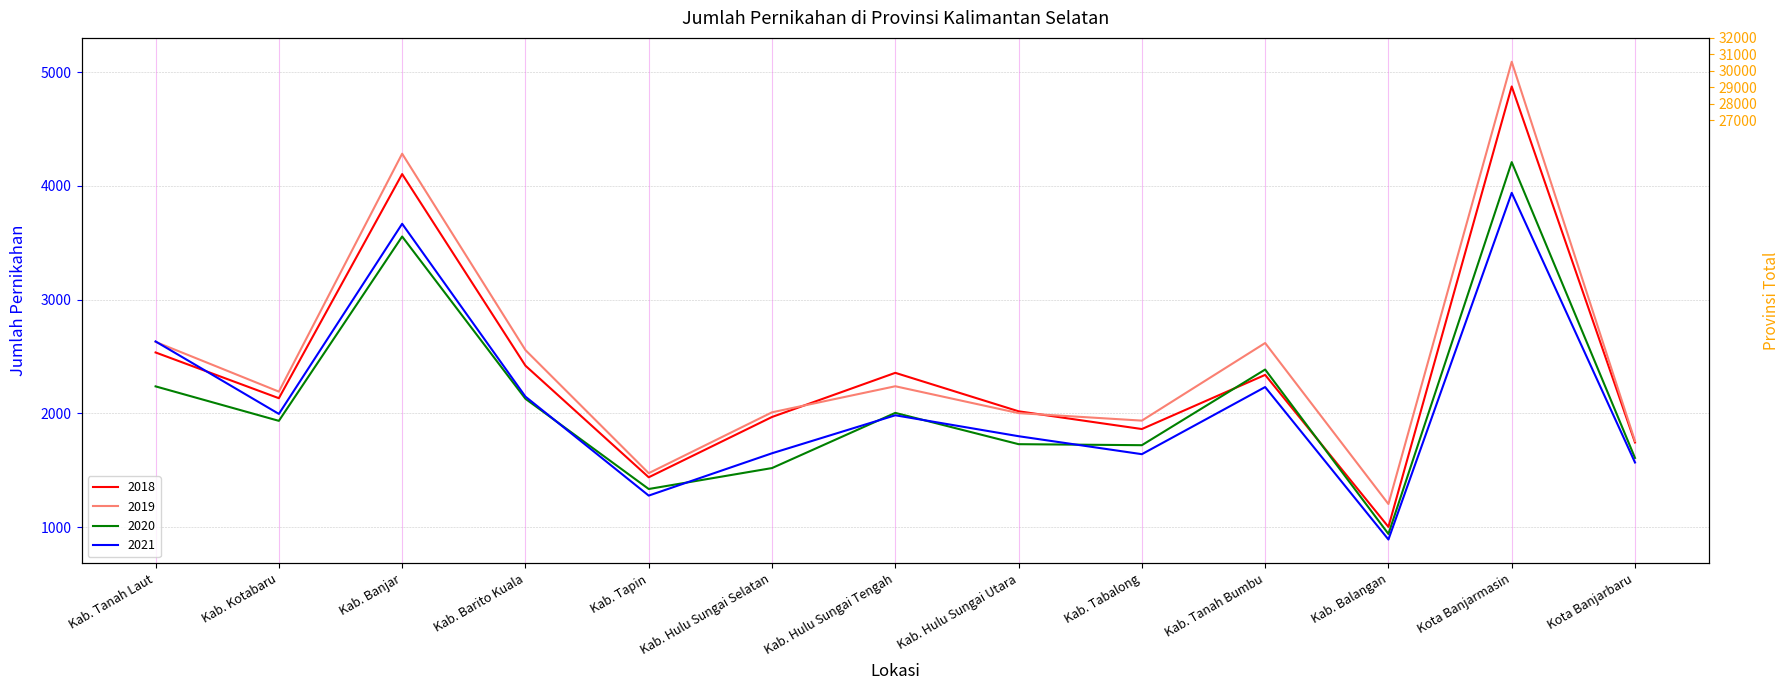

What is the total value across all series at Kota Banjarbaru?

6676